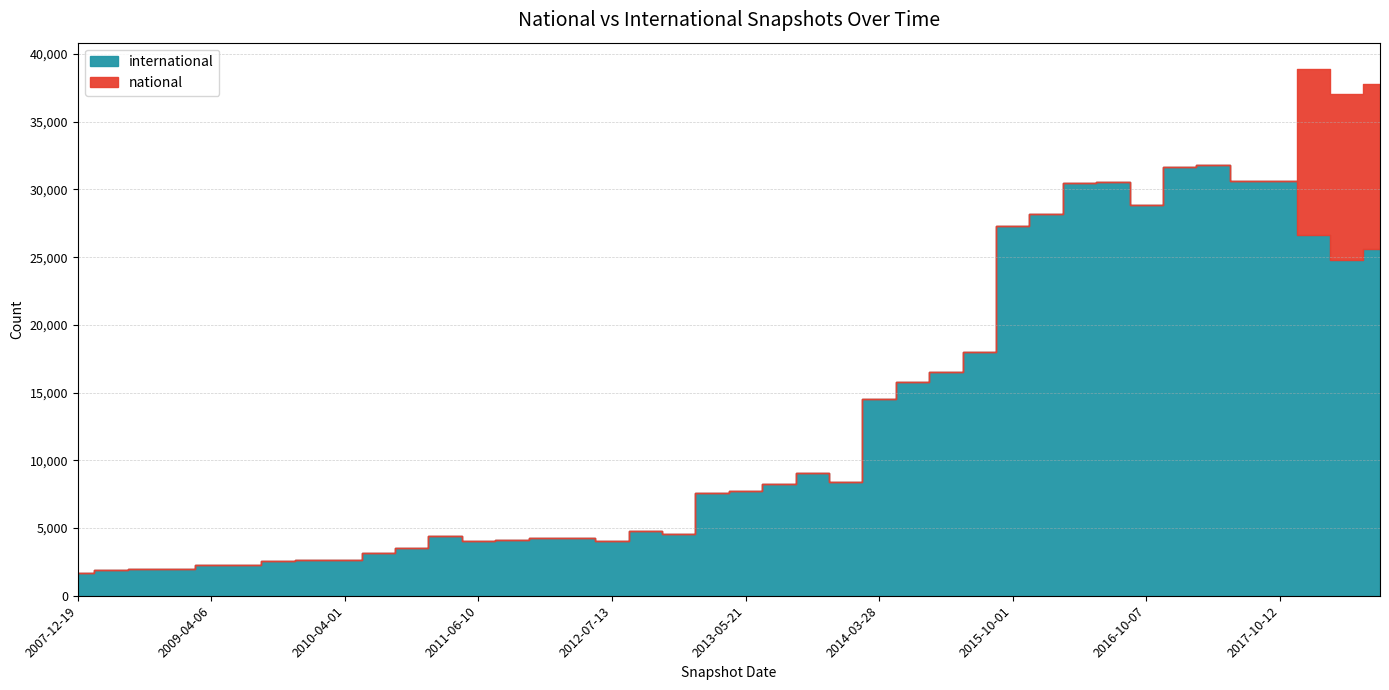

Between 2014-09-08 and 2008-10-10, which is larger?

2014-09-08